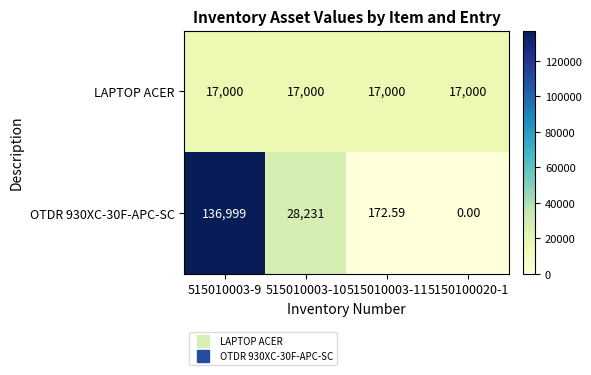

How many distinct data groups are displayed?

2